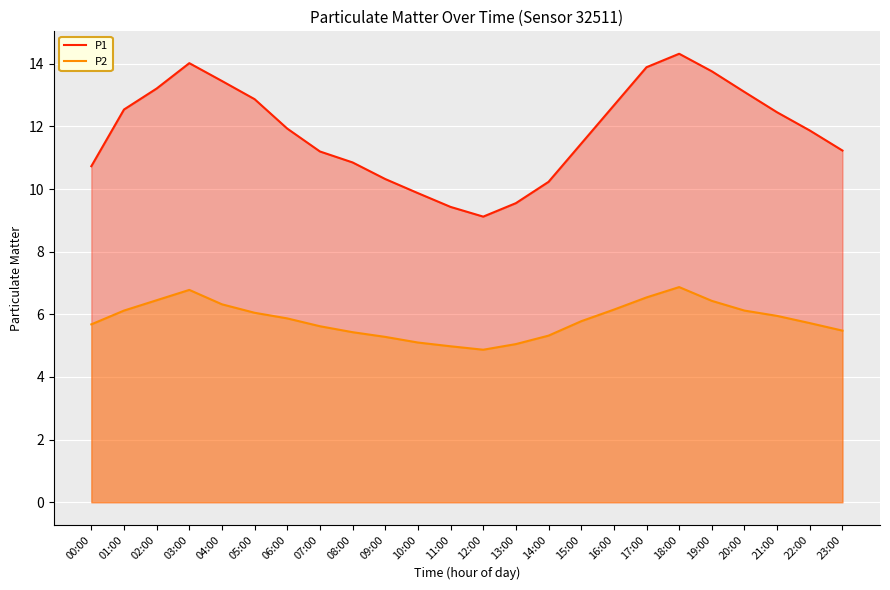

Does the chart display data point markers on the line(s)?

No